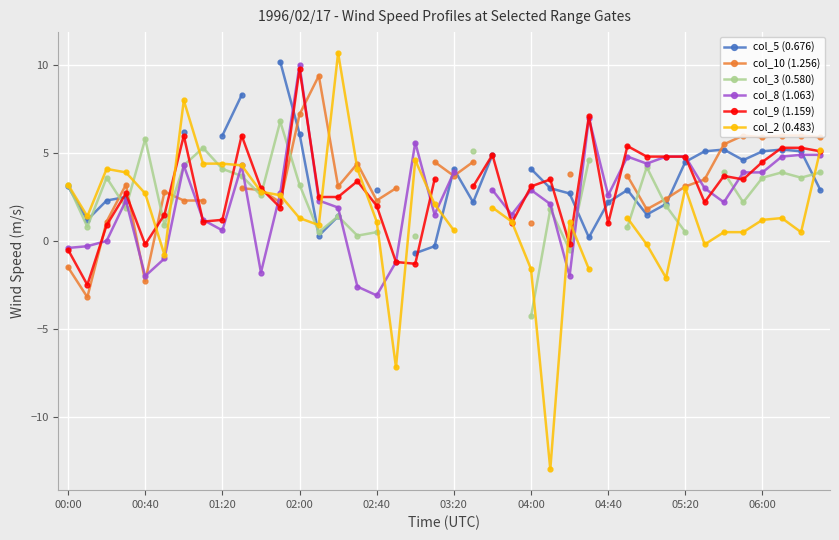

After their last crossing, which series has the higher values: col_5 (0.676) or col_8 (1.063)?

col_8 (1.063)